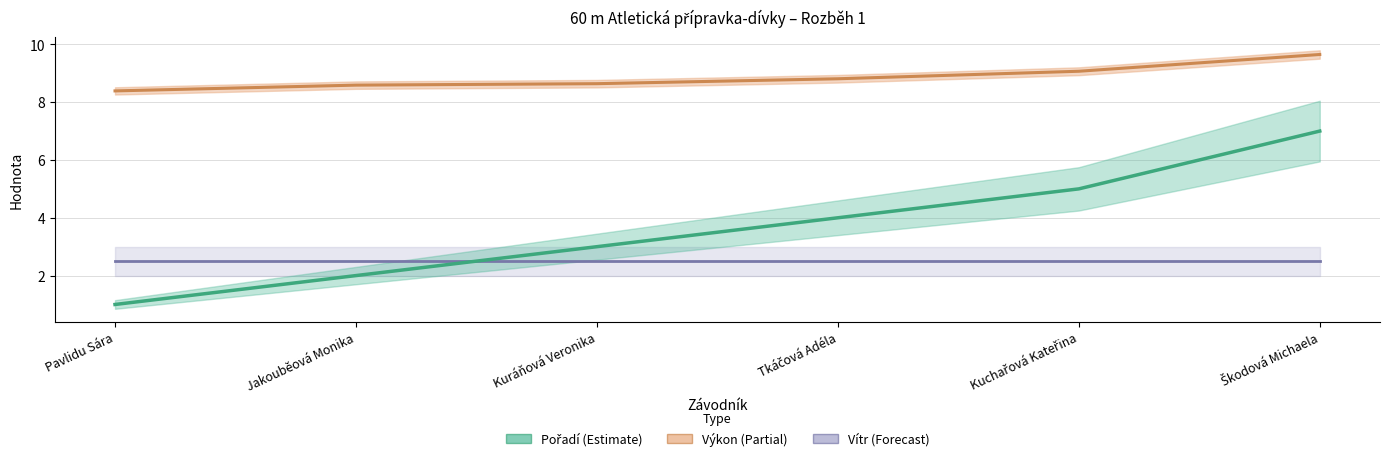

What is the difference between the highest and lowest values at Kuráňová Veronika?

5.6